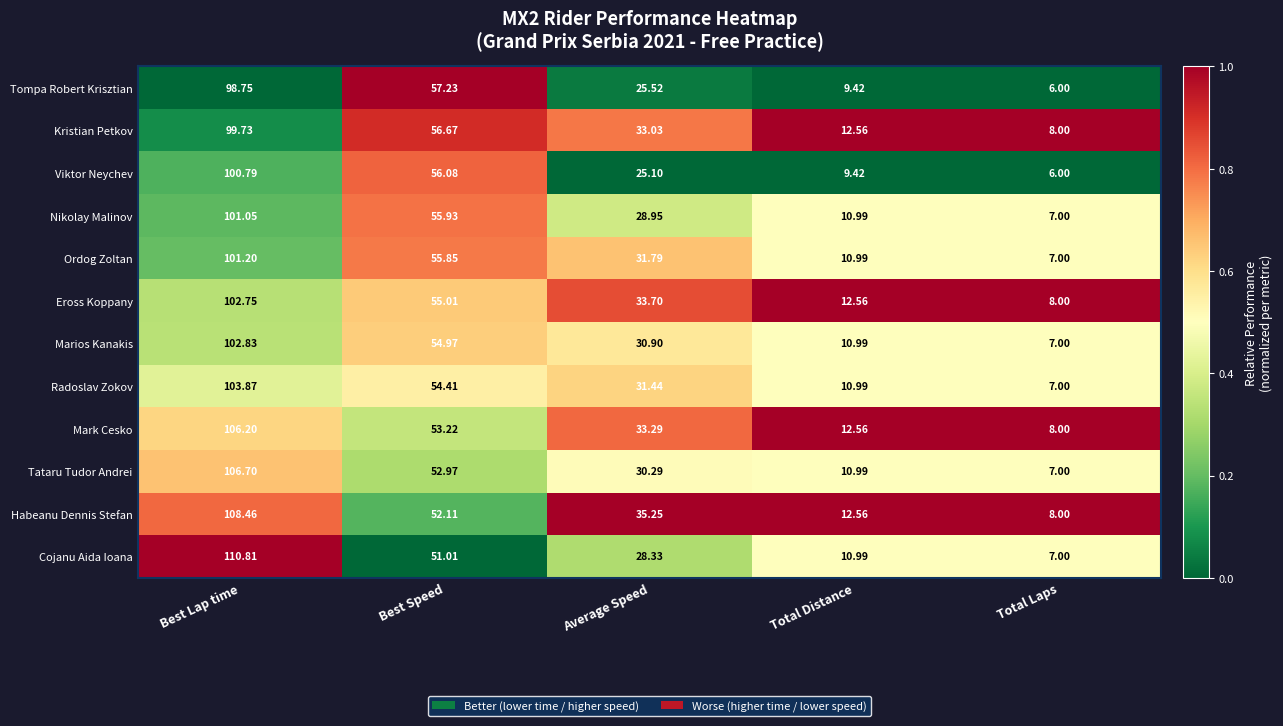

How many series are shown in this chart?

12